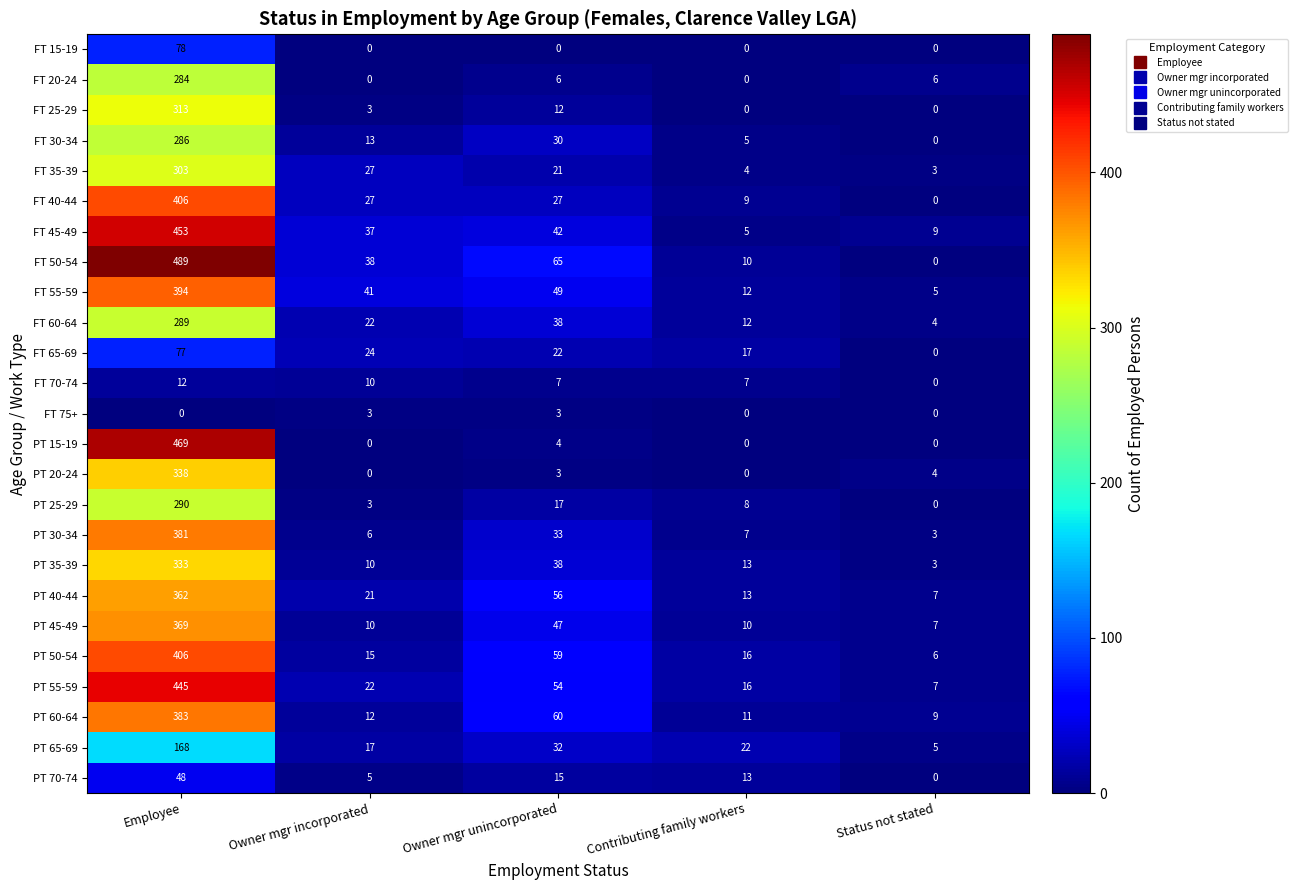

Which series changed the most between Owner mgr incorporated and Status not stated?

FT 50-54